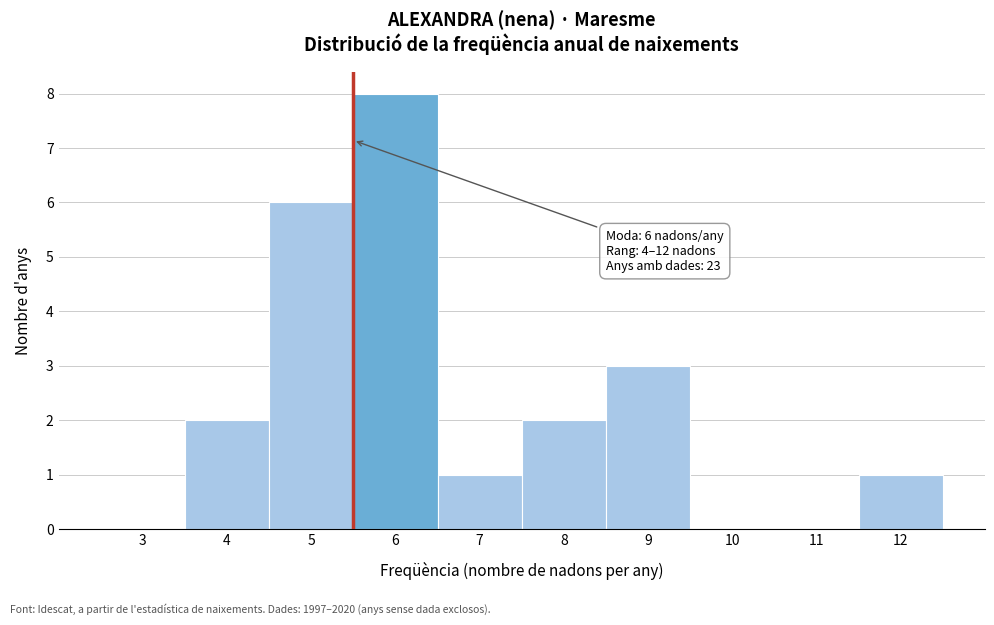

Reading left to right, extract all data points from this chart.

3=0	4=2	5=6	6=8	7=1	8=2	9=3	10=0	11=0	12=1